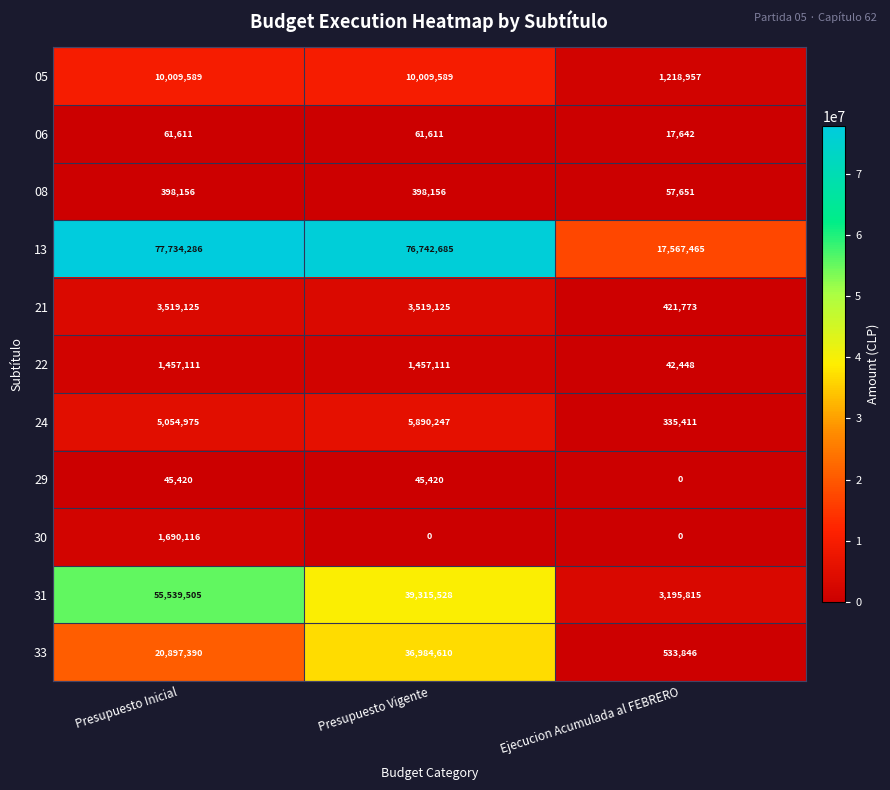

What is the total value across all series at Presupuesto Vigente?

174424082